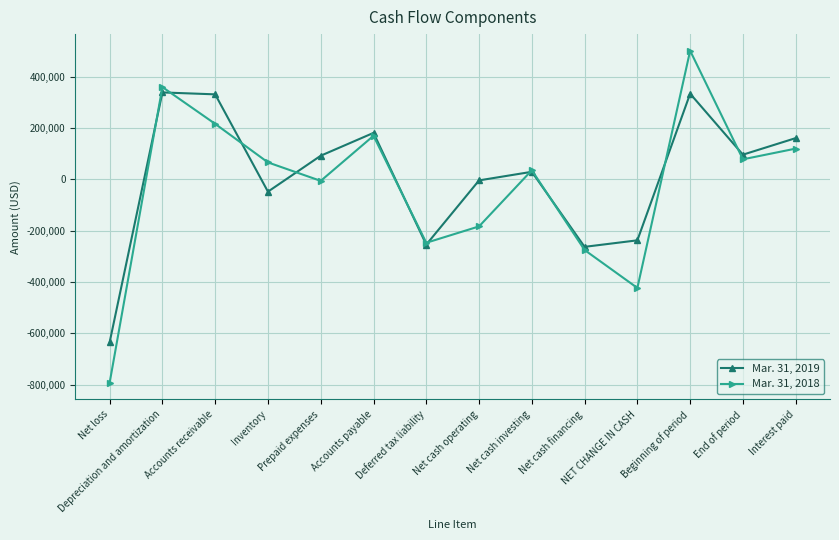

Is the value of Mar. 31, 2018 at End of period greater than the value of Mar. 31, 2019 at Net cash investing?

Yes